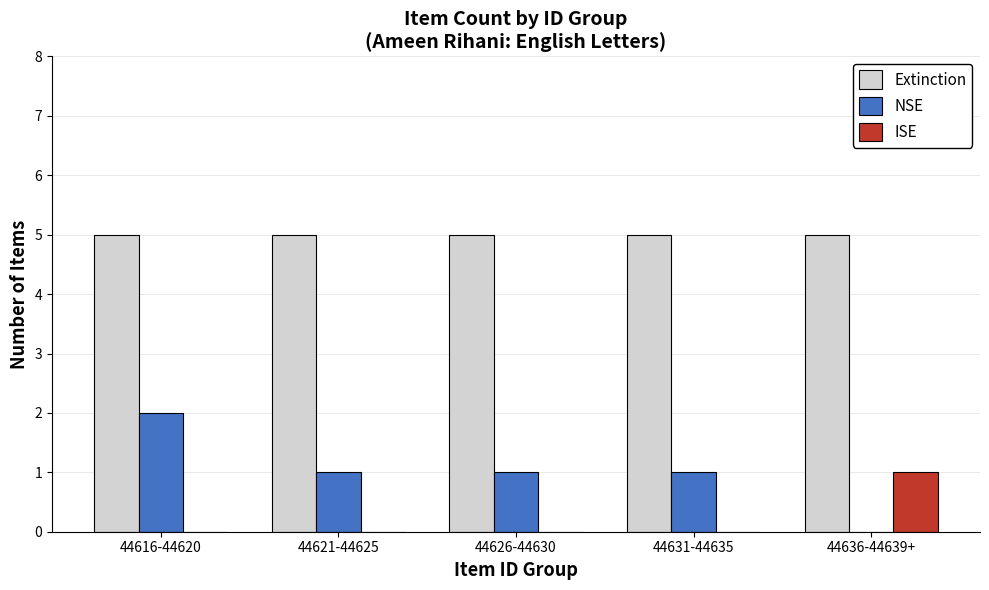

Reading right to left, list all the values displayed in this chart.

Extinction: 5	5	5	5	5
NSE: 0	1	1	1	2
ISE: 1	0	0	0	0